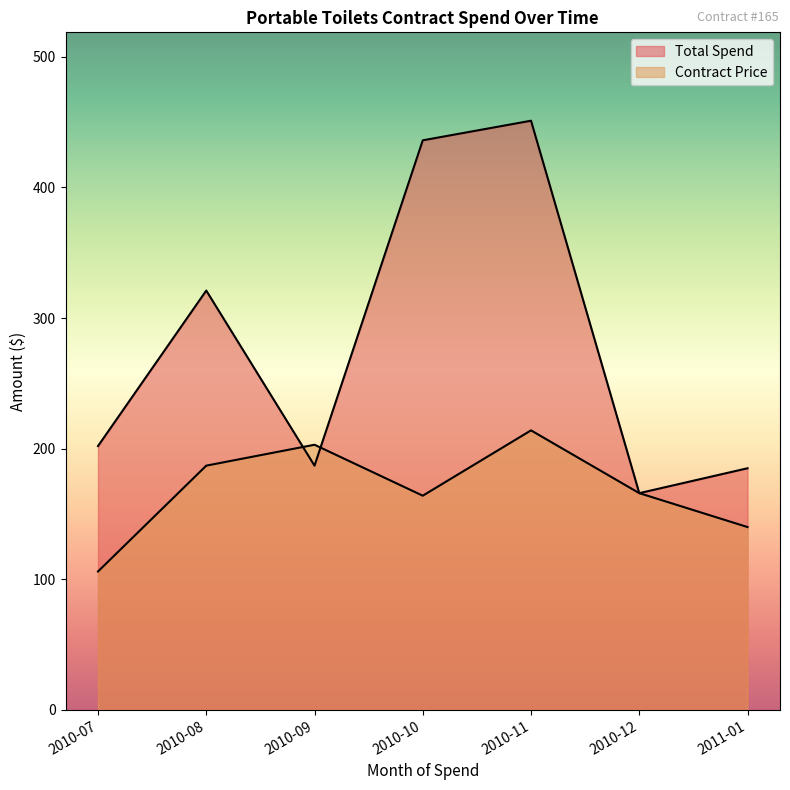

Does the chart display data point markers on the line(s)?

No